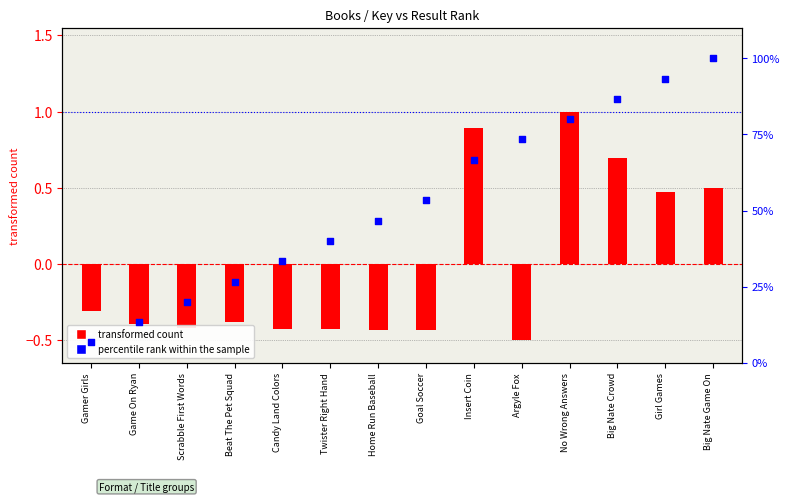

At which category is the sum across all series the highest?

Big Nate Game On